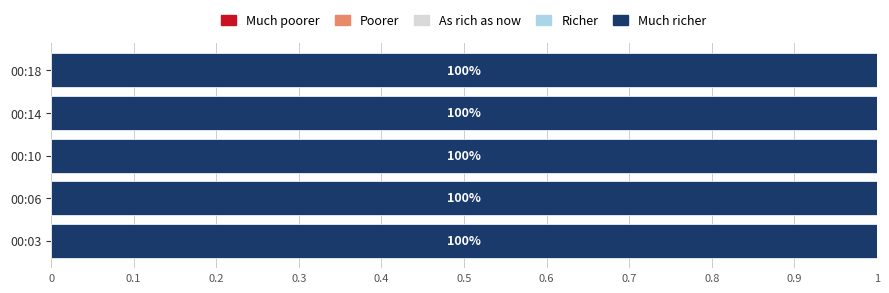

How many data points does each series have?

5